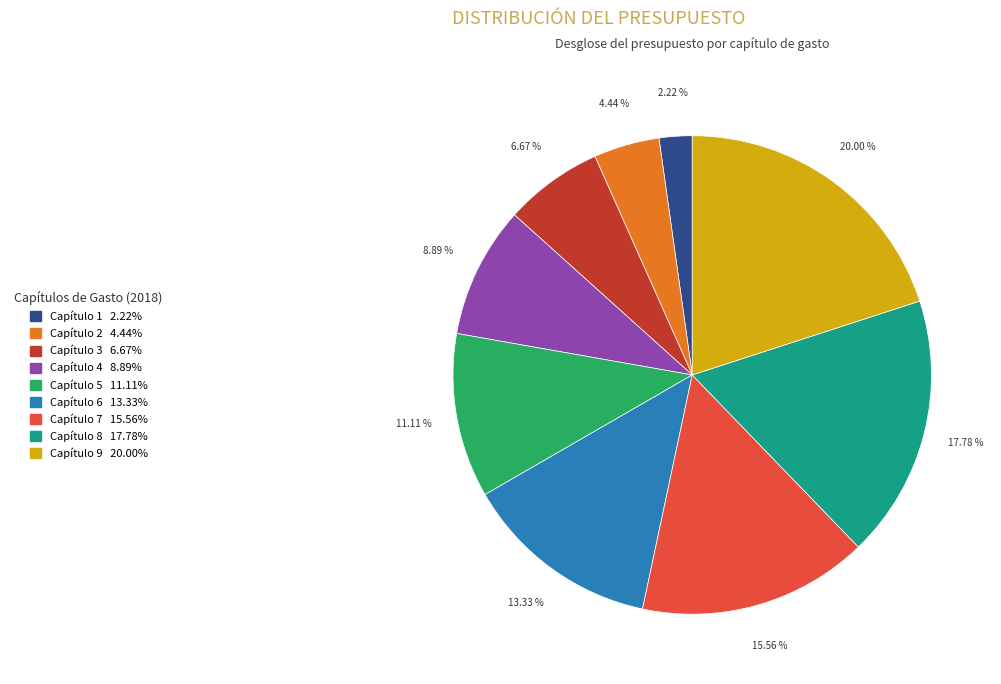

How many segments does this pie chart have?

9